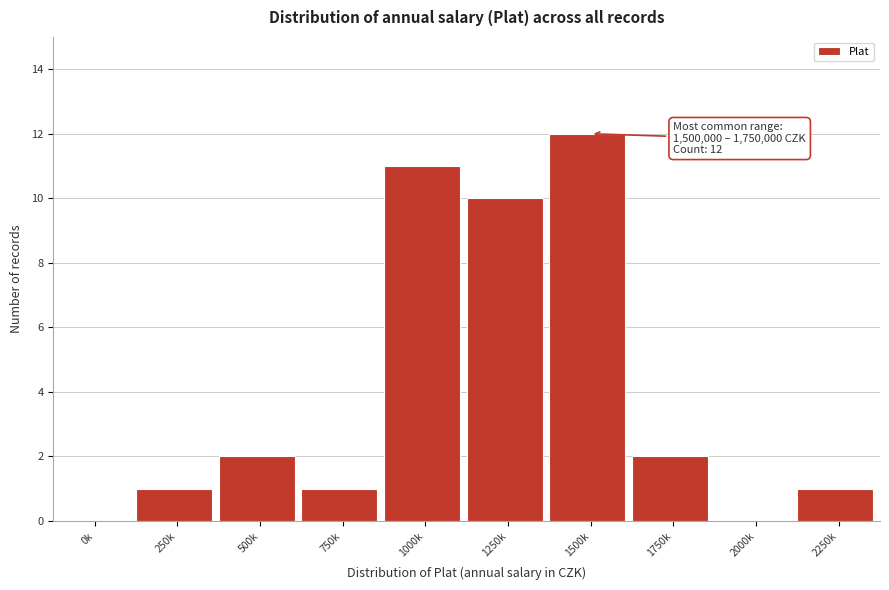

Reading left to right, list all the values displayed in this chart.

0k=0	250k=1	500k=2	750k=1	1000k=11	1250k=10	1500k=12	1750k=2	2000k=0	2250k=1